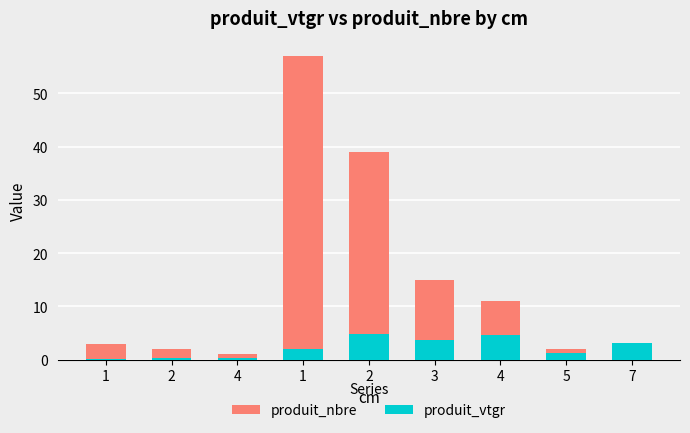

What is the average value of the produit_vtgr series?

2.3